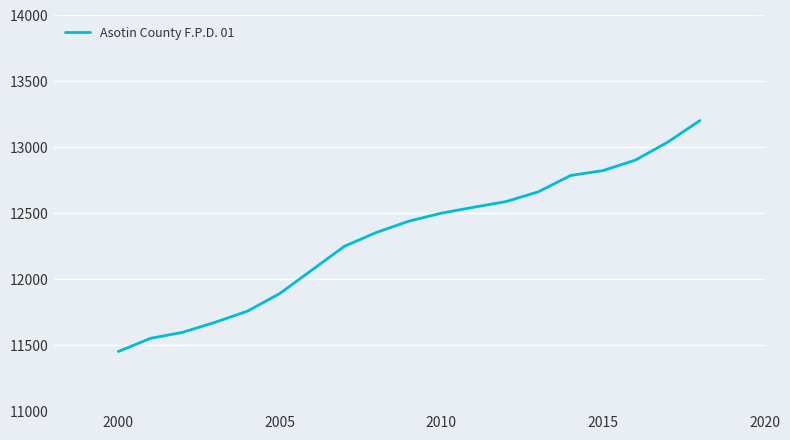

What is the minimum value shown in the chart?

11452